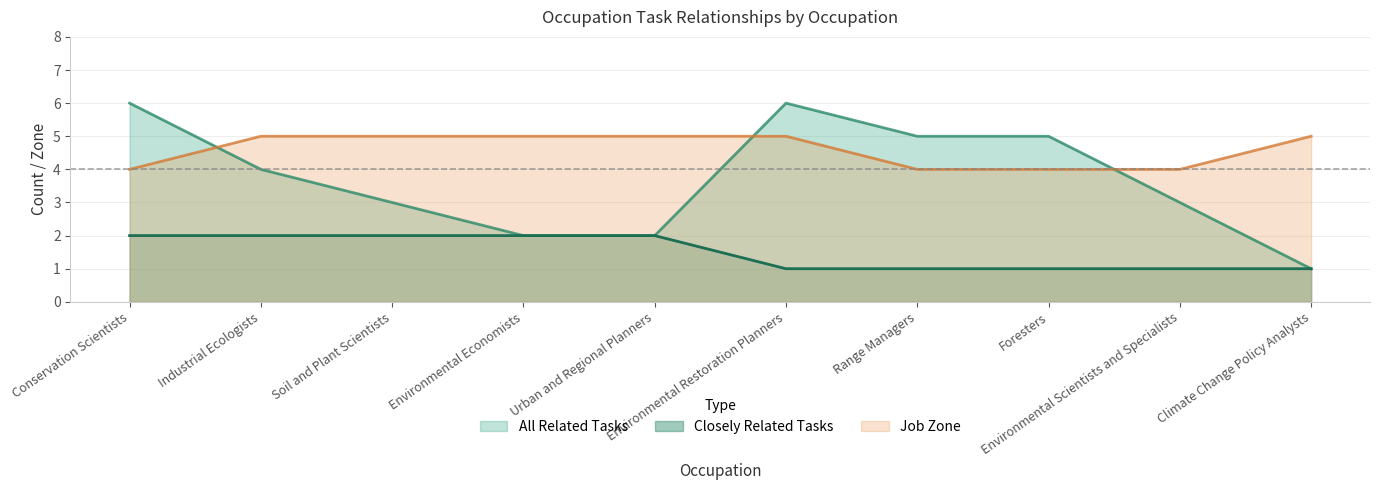

The All Related Tasks series shows 2 at Range Managers. True or false?

False